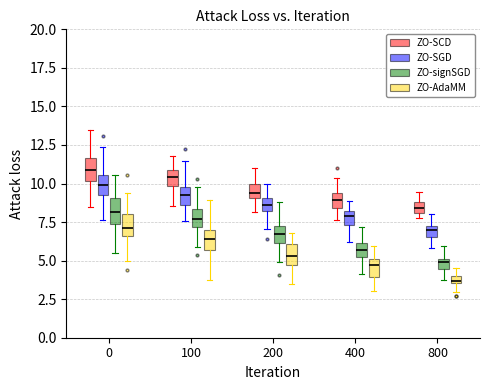

Which box has the lowest median line?

800 (ZO-AdaMM)